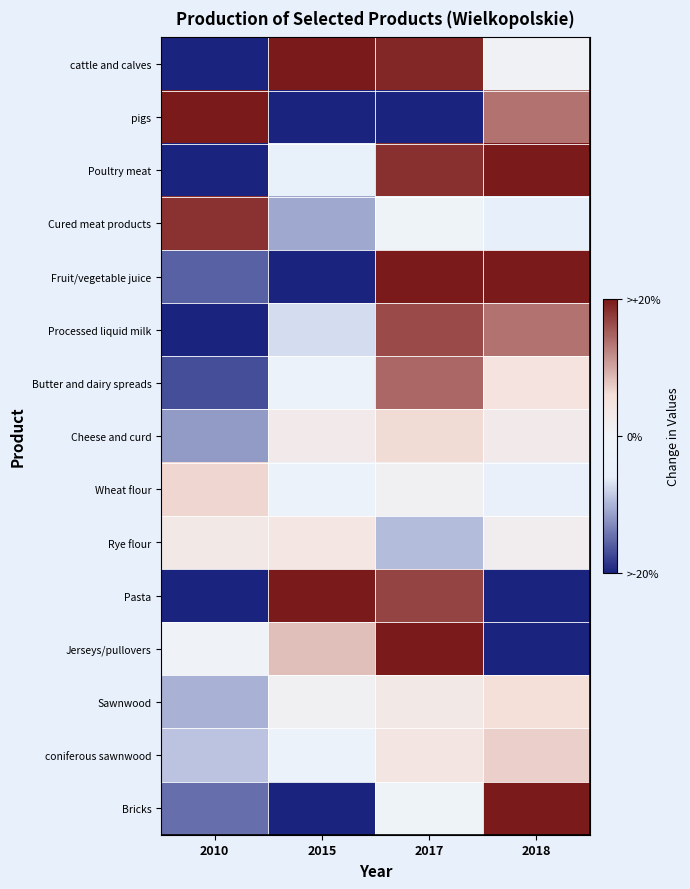

What is the maximum value shown in the chart?

20.0